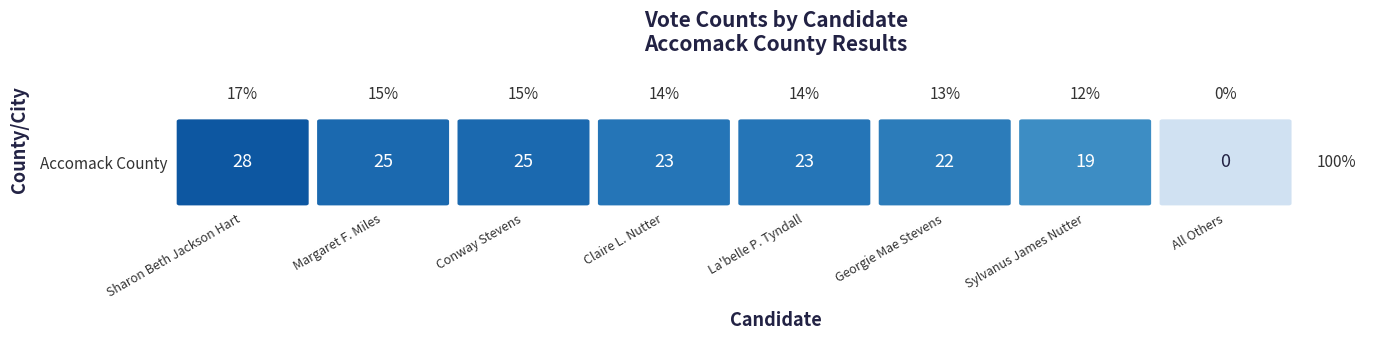

How many series are shown in this chart?

1